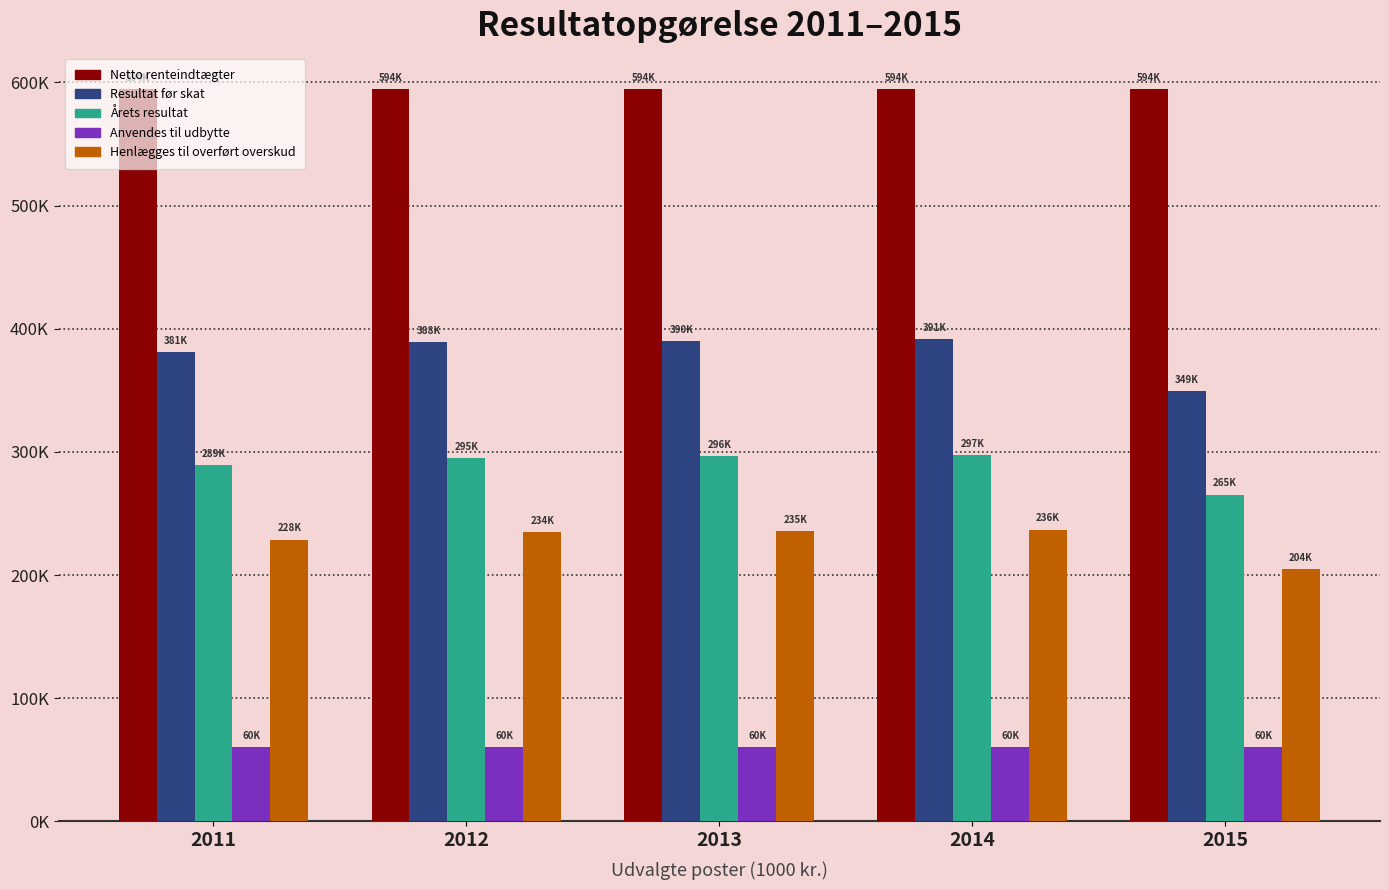

What is the value of the Årets resultat bar at the 2nd from the left?

295286